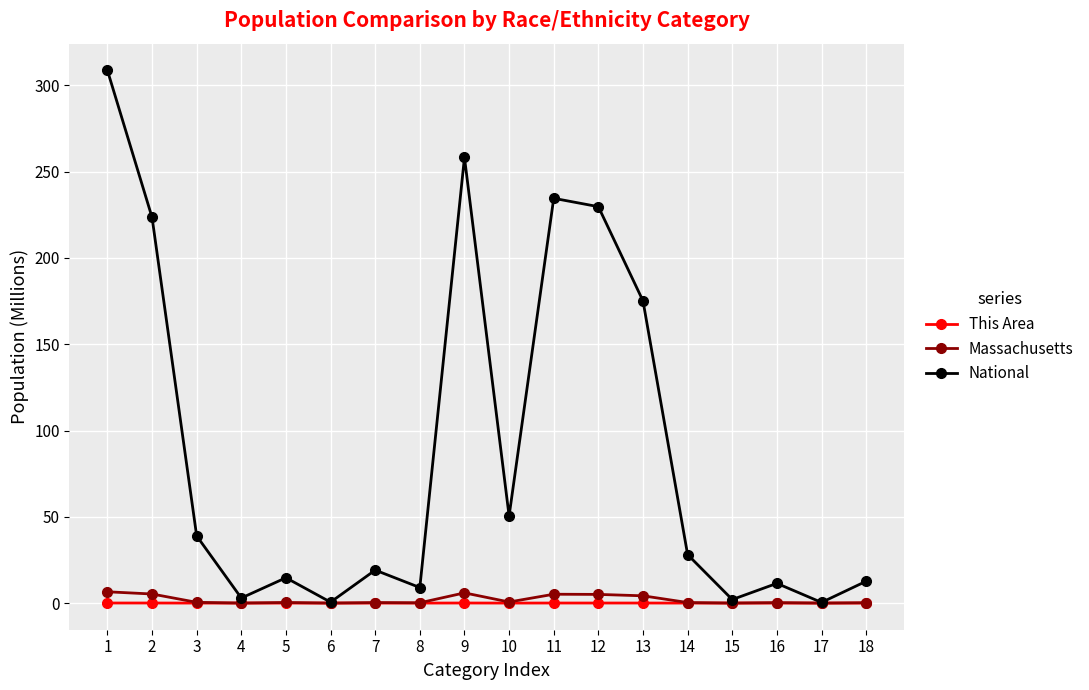

Which series has the widest spread of values?

National